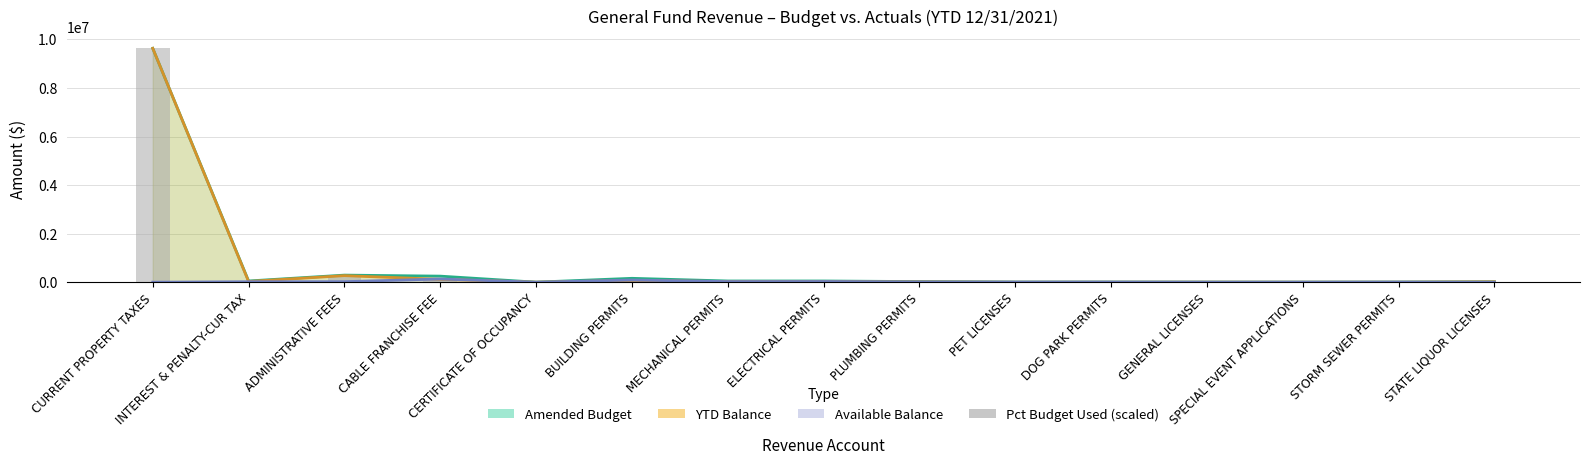

What is the label of the 2nd bar from the left?

INTEREST & PENALTY-CUR TAX